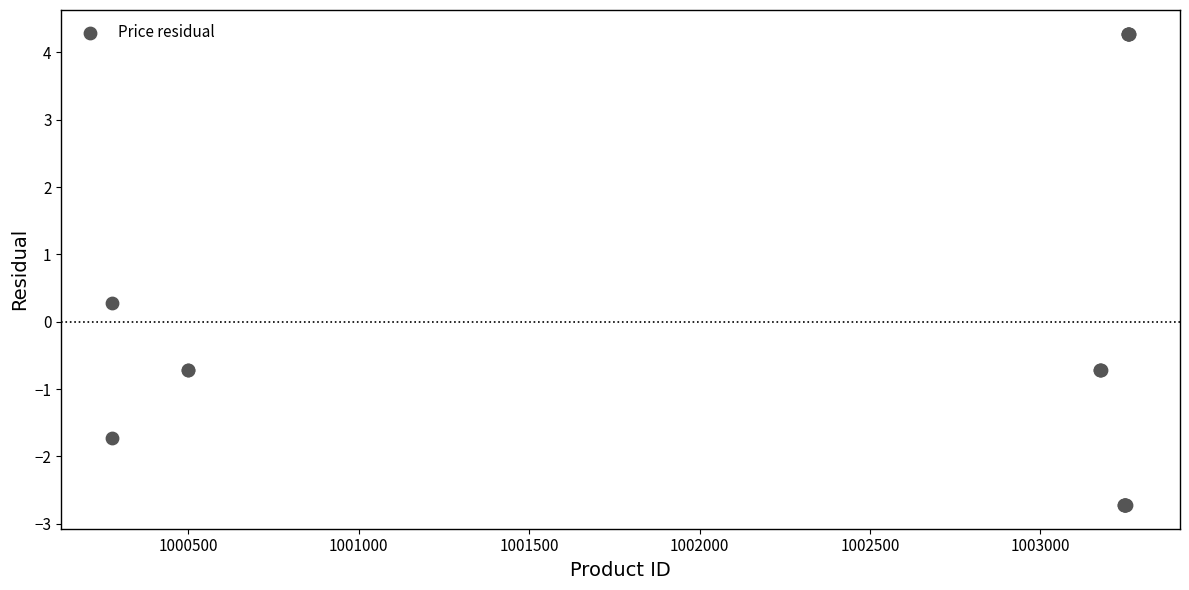

What Y value in the scatter plot is closest to 0?

0.3